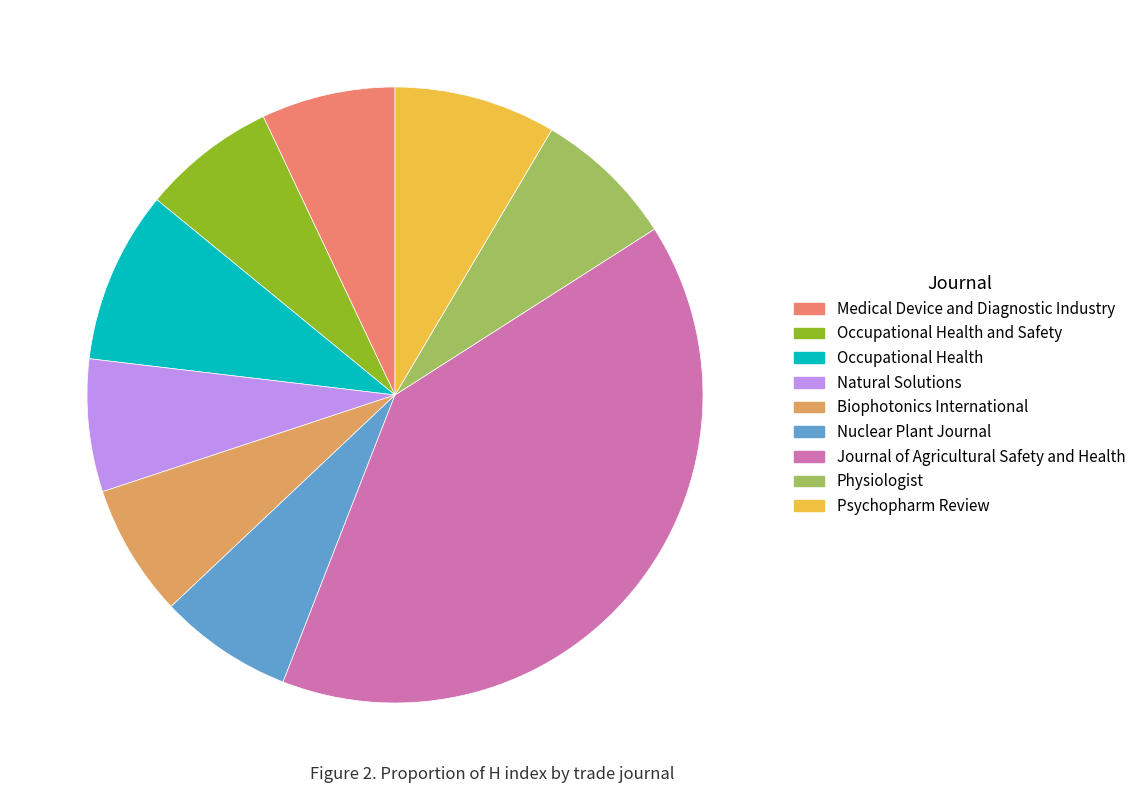

Which category has the smallest portion of the pie?

Natural Solutions